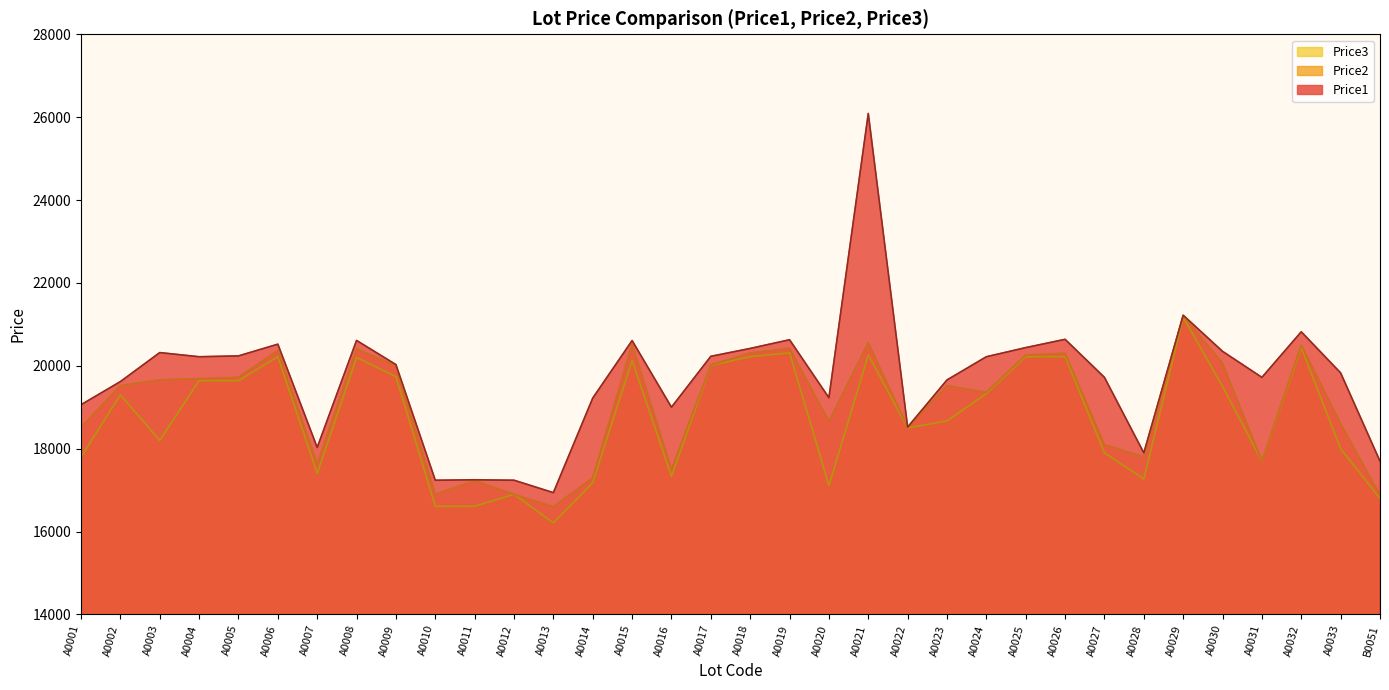

Reading left to right, what are all the values shown in this chart?

Price1: 19061	19619	20319	20219	20239	20522	18029	20612	20029	17239	17250	17239	16939	19221	20609	19001	20229	20419	20629	19229	26089	18521	19659	20219	20439	20639	19721	17899	21221	20349	19721	20821	19829	17699
Price2: 18519	19521	19661	19689	19721	20369	17630	20409	20001	16899	17229	16899	16599	17299	20521	17499	20021	20309	20421	18661	20561	18512	19521	19361	20259	20301	18099	17801	21212	20059	17699	20501	18599	16881
Price3: 17801	19299	18199	19642	19642	20221	17399	20201	19739	16610	16611	16899	16210	17181	20129	17330	20009	20221	20312	17109	20262	18501	18669	19329	20219	20221	17899	17269	21169	19501	17699	20439	17999	16799